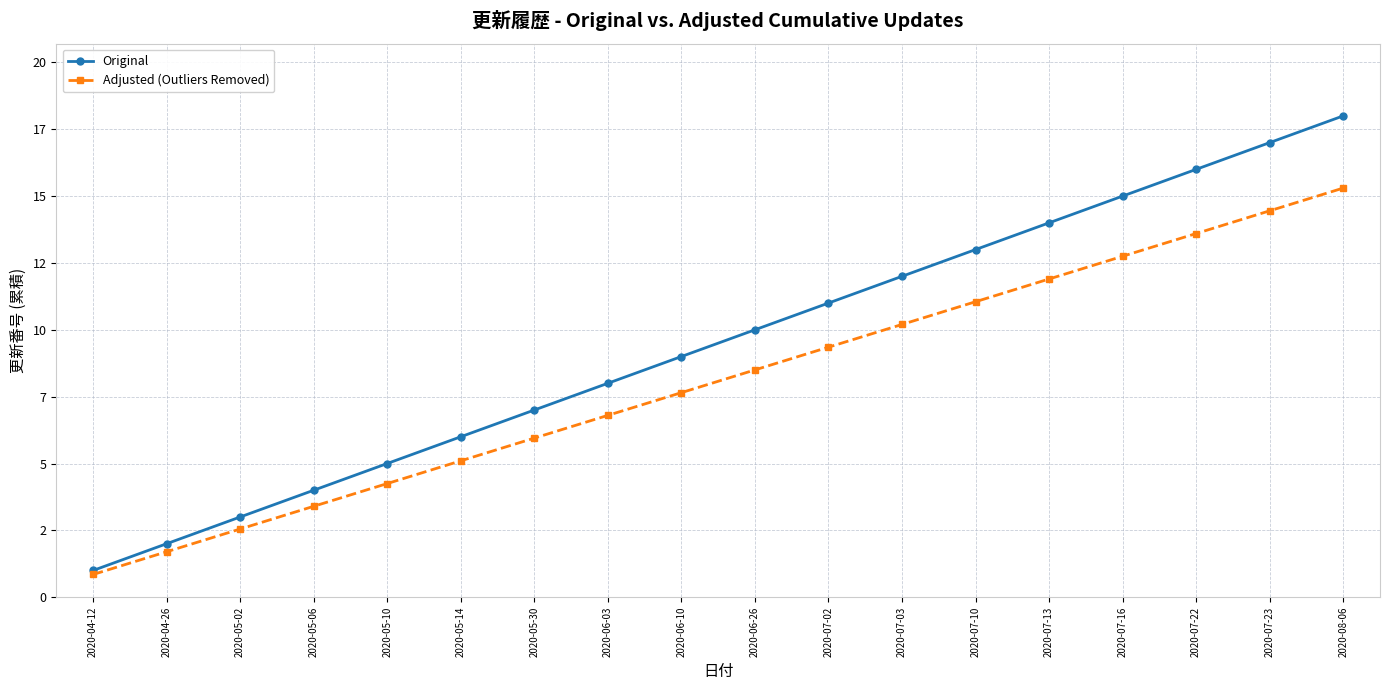

Is this an area chart (filled region under the line)?

No